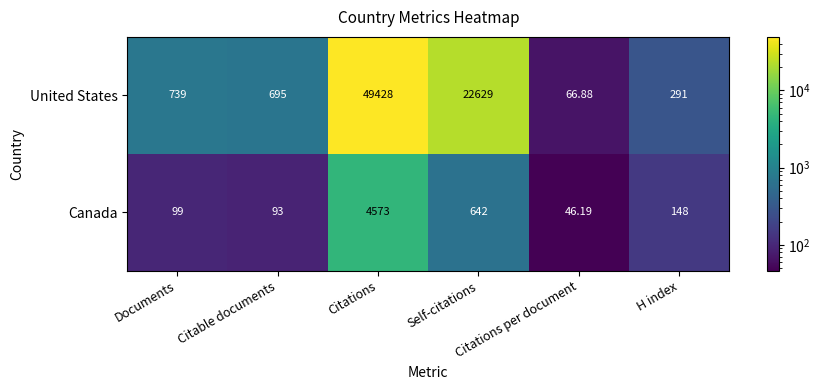

Which series has the widest spread of values?

United States